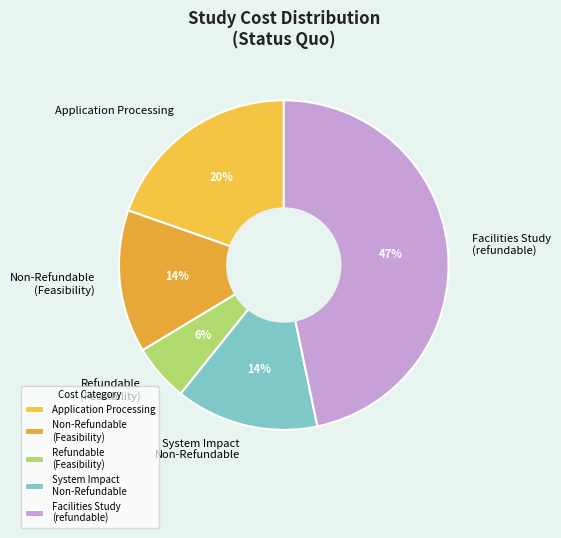

Combined, do Application Processing and Non-Refundable (Feasibility) account for over 50%?

No